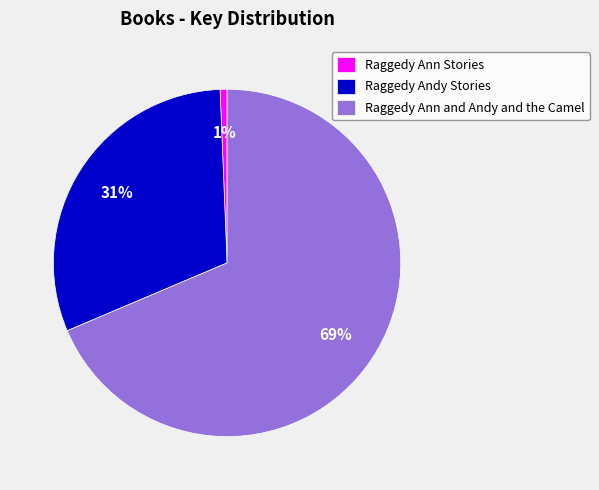

To the nearest percent, what portion does Raggedy Andy Stories represent?

31%